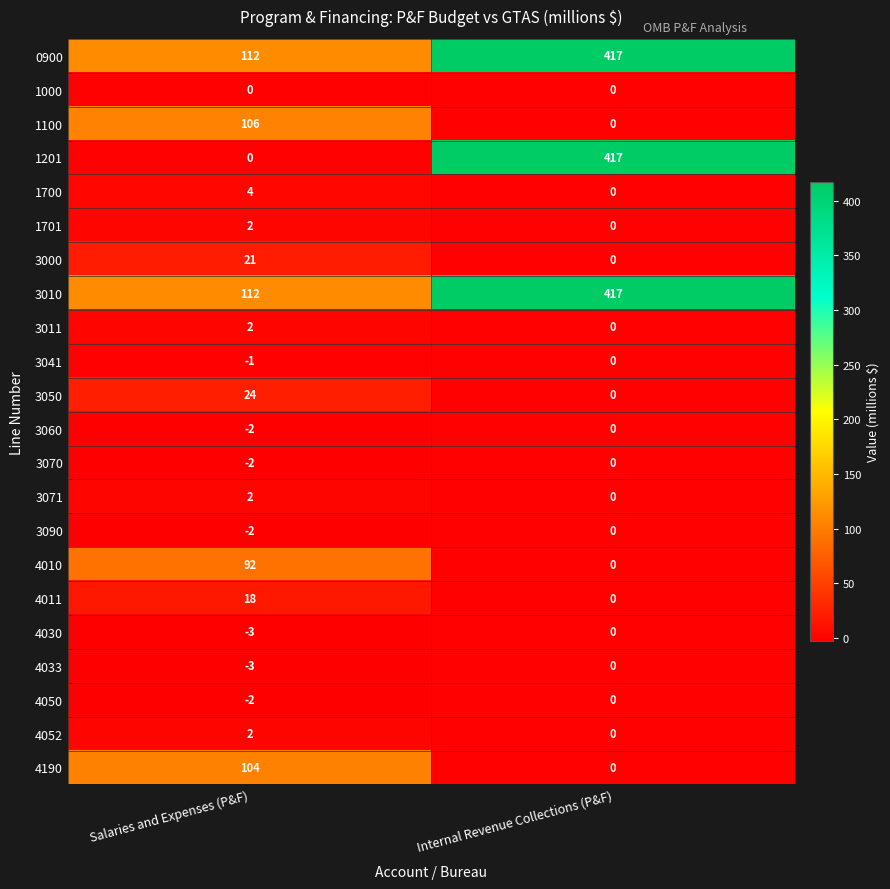

At how many categories does at least one series exceed 196?

1